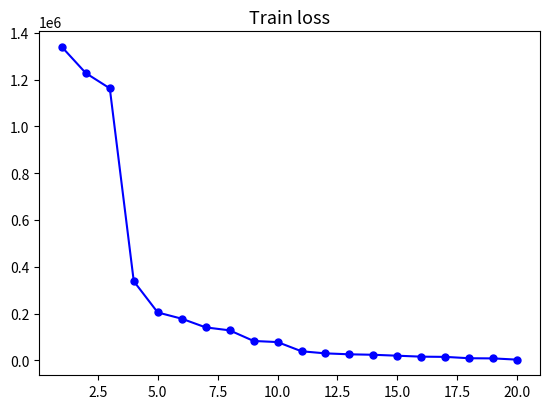

What is the greatest value displayed?

1339375.0